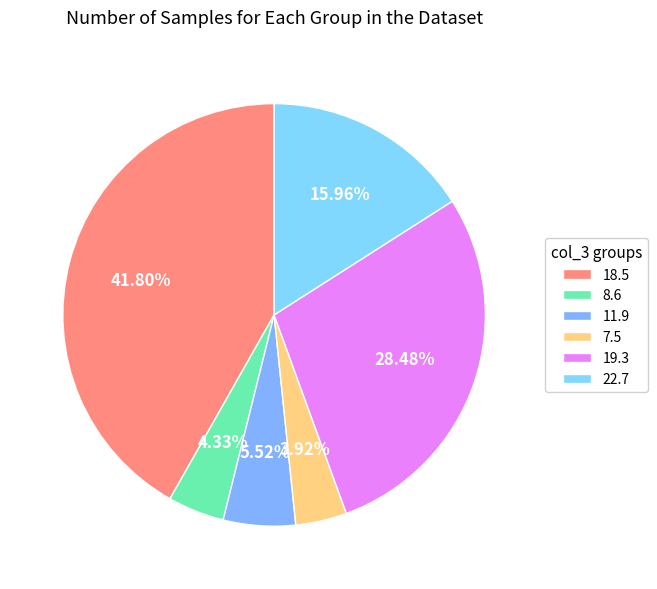

What percentage is the 18.5 slice, to the nearest percent?

42%